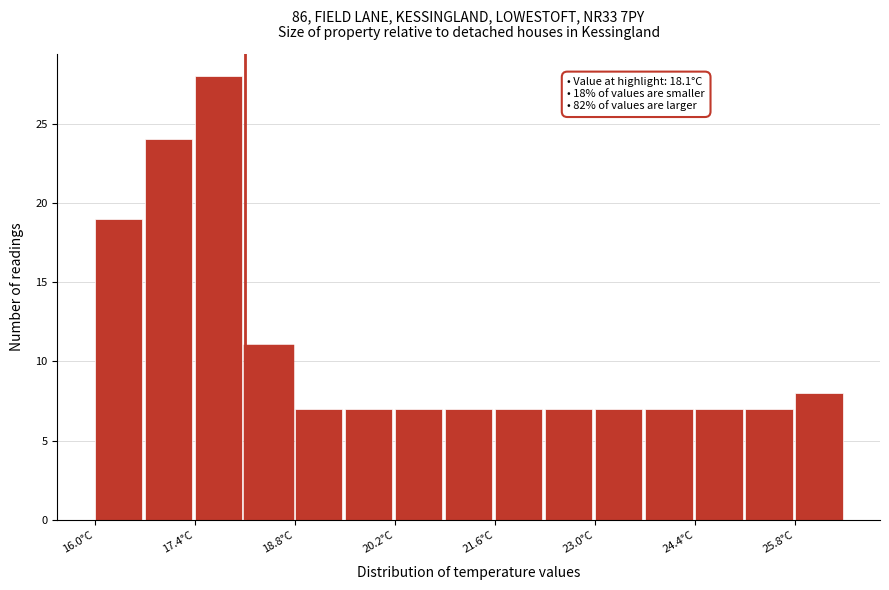

Around what value on the x-axis is the tallest bar? Give the approximate position of its centre, as read against the axis.

17.8